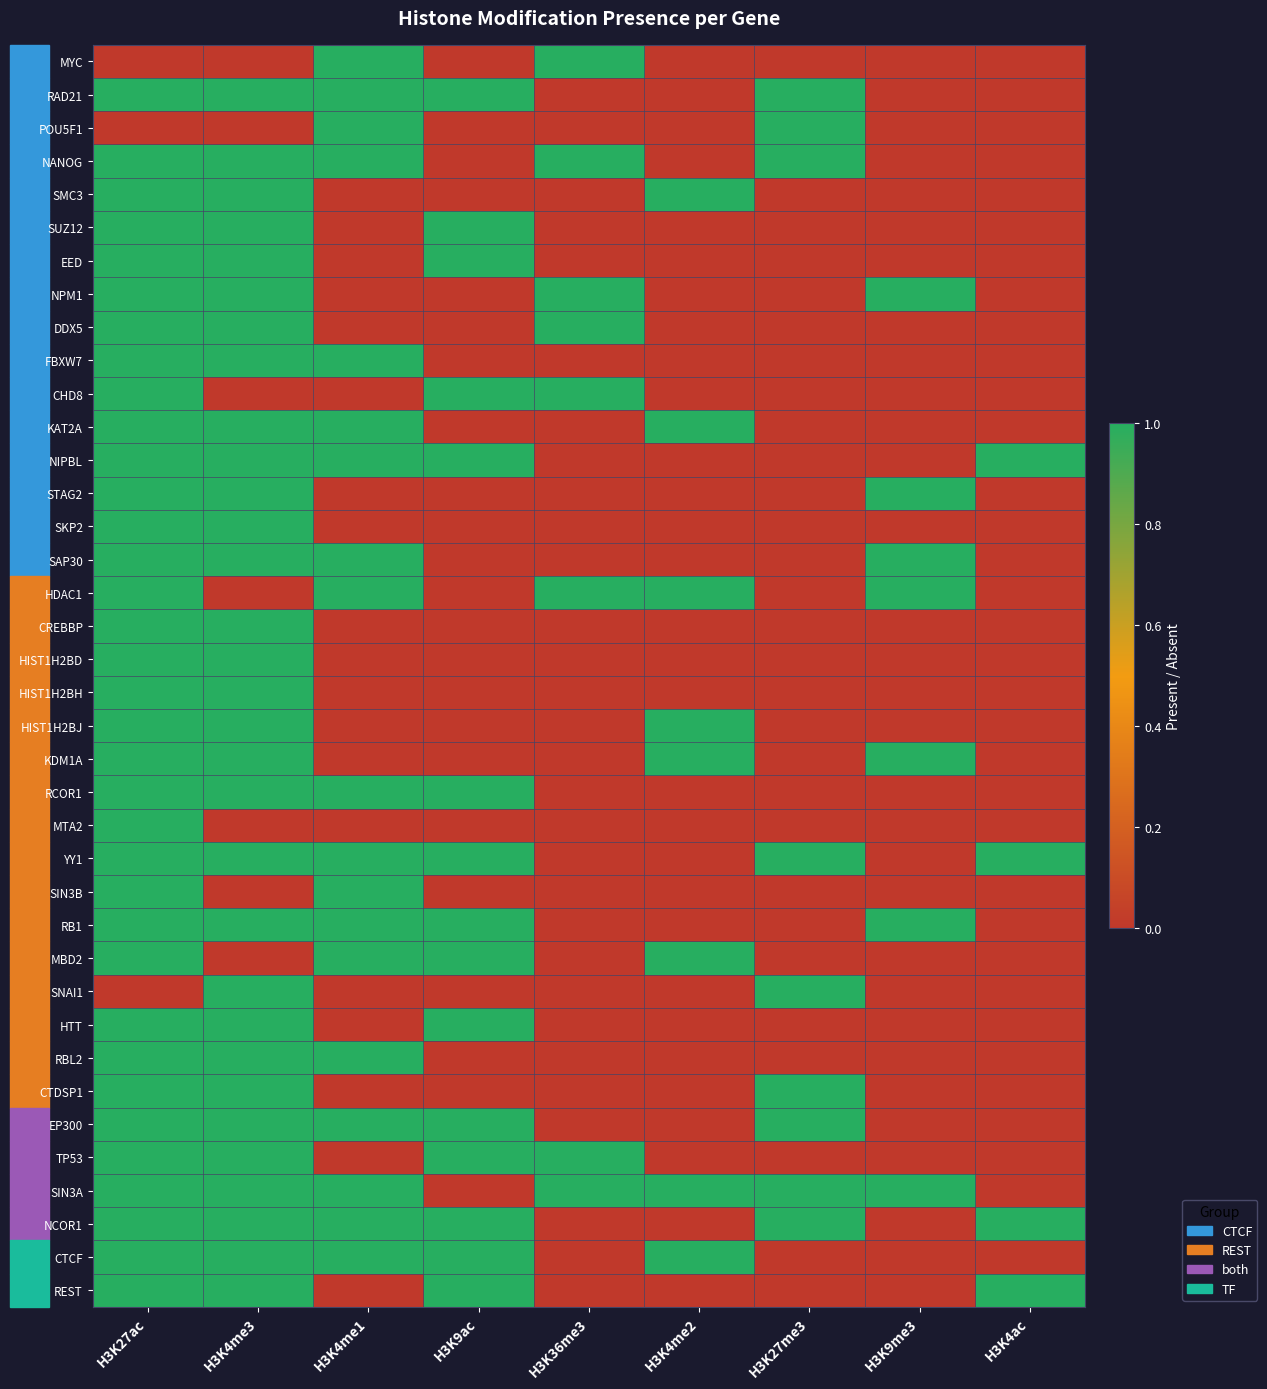

How many data points does each series have?

9